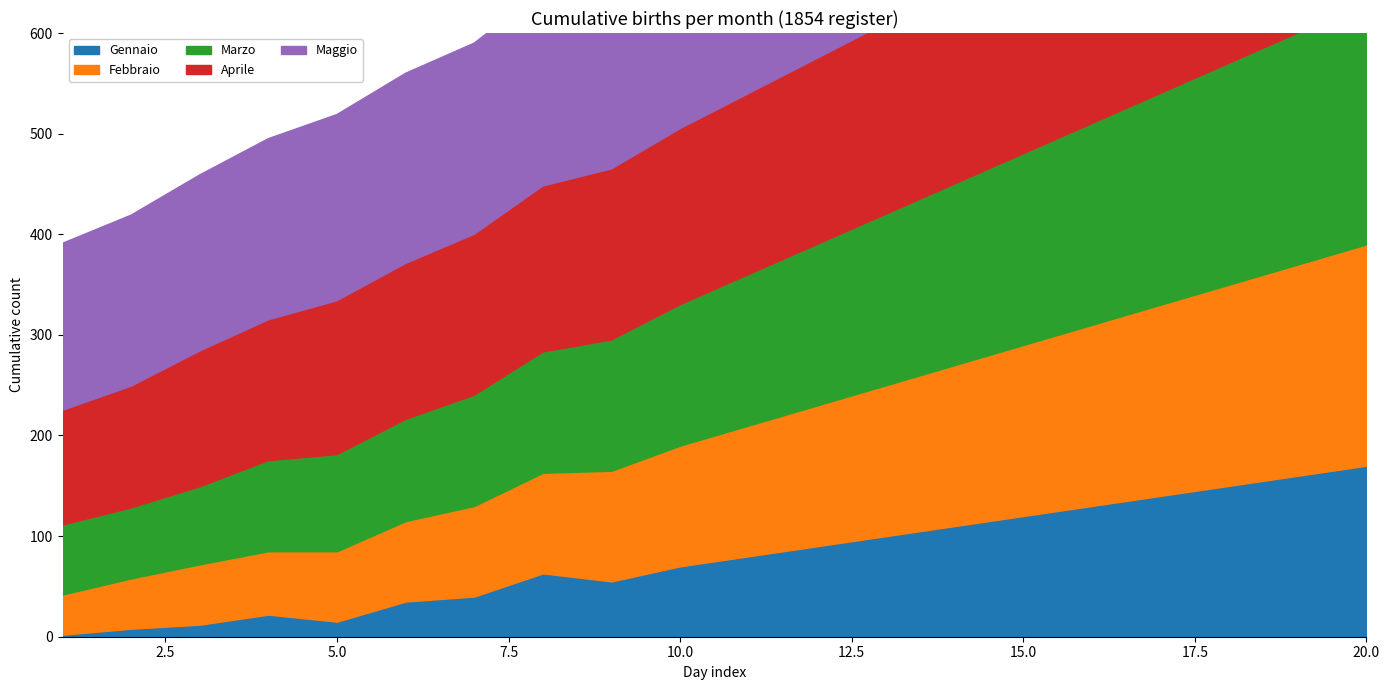

True or false: Marzo and Aprile cross at least once.

False